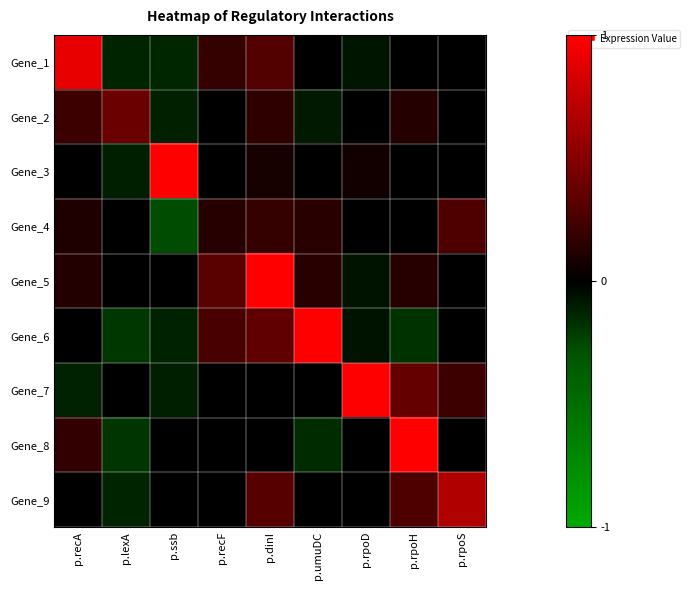

At p.dinI, list the series in order from smallest to largest.

Gene_7, Gene_8, Gene_3, Gene_2, Gene_4, Gene_1, Gene_9, Gene_6, Gene_5